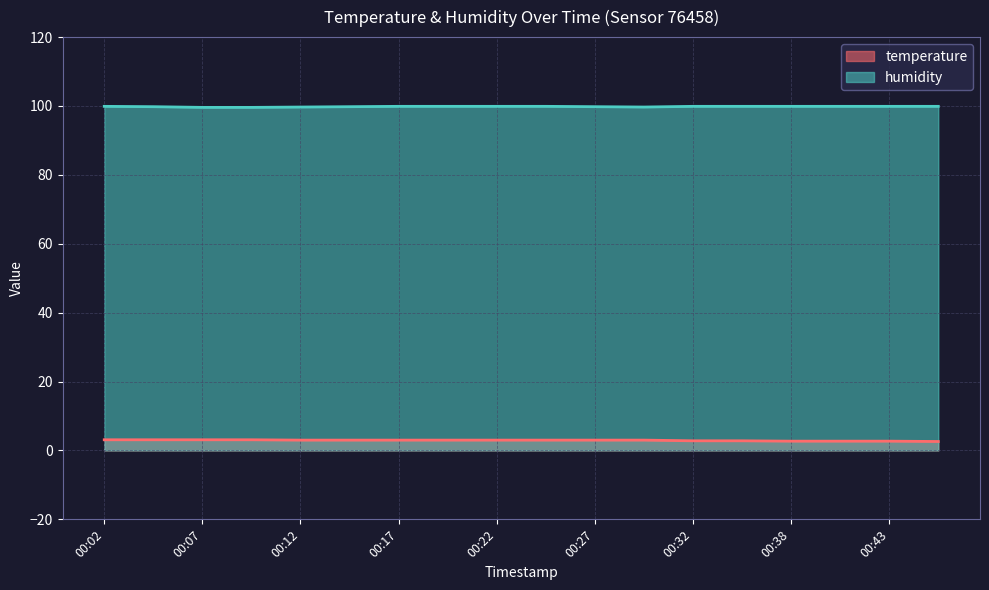

True or false: humidity has a value of 46.1 at 00:30.

False